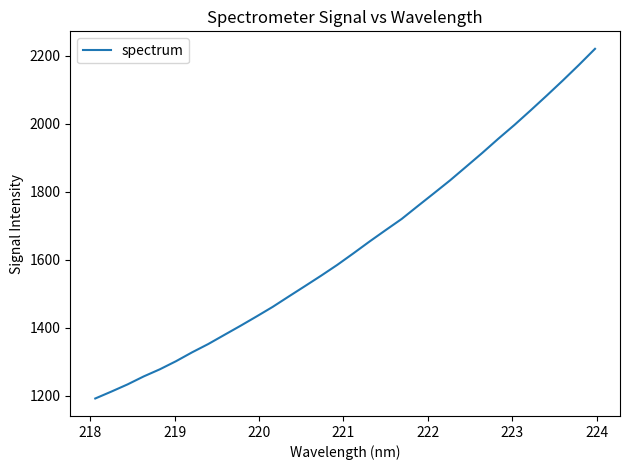

What is the difference between the maximum and minimum values?

1028.6